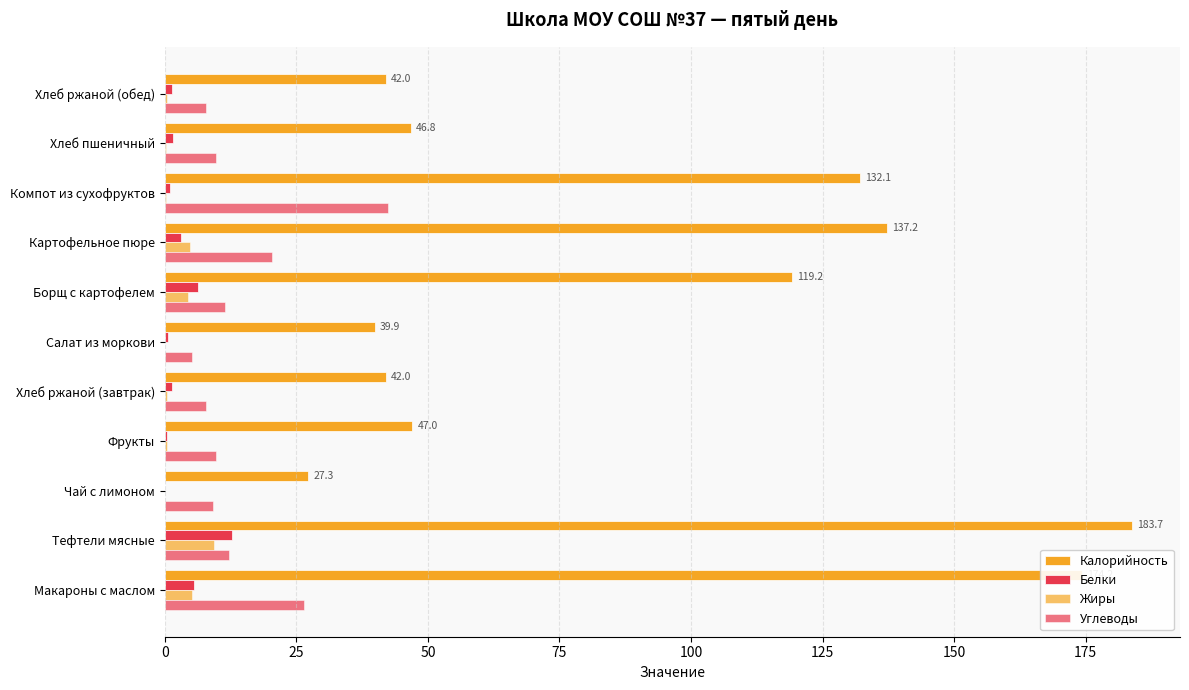

Count the number of data series in this chart.

4